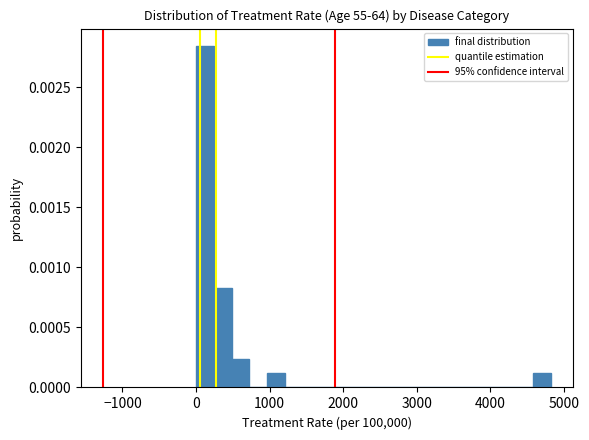

Read against the x-axis, roughly where is the centre of the tallest bar?

100